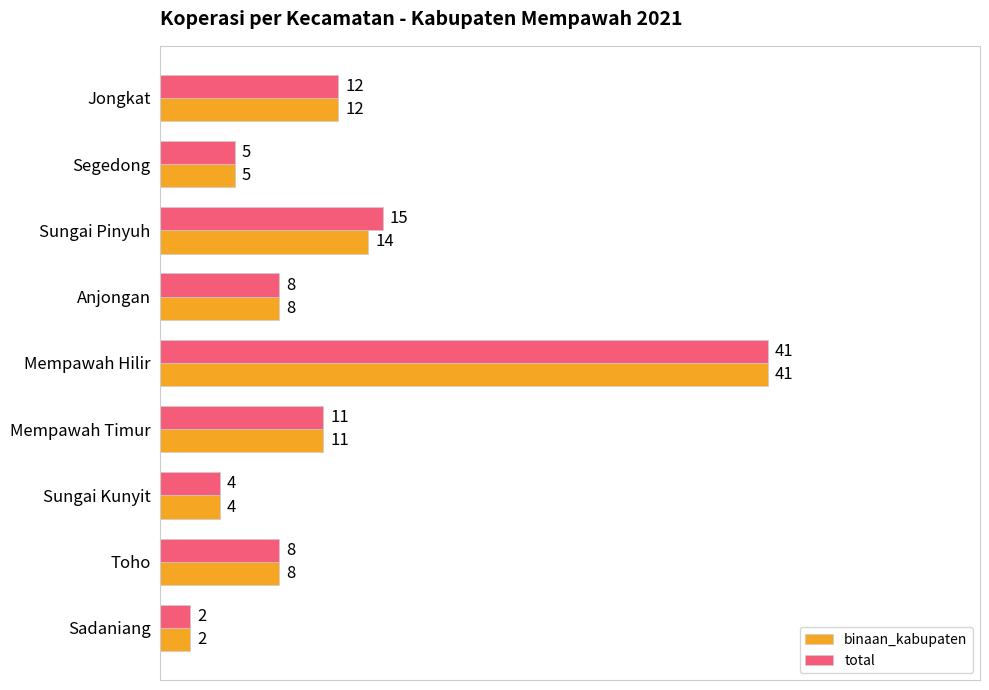

What is the difference between the second highest and minimum values in the total series?

13